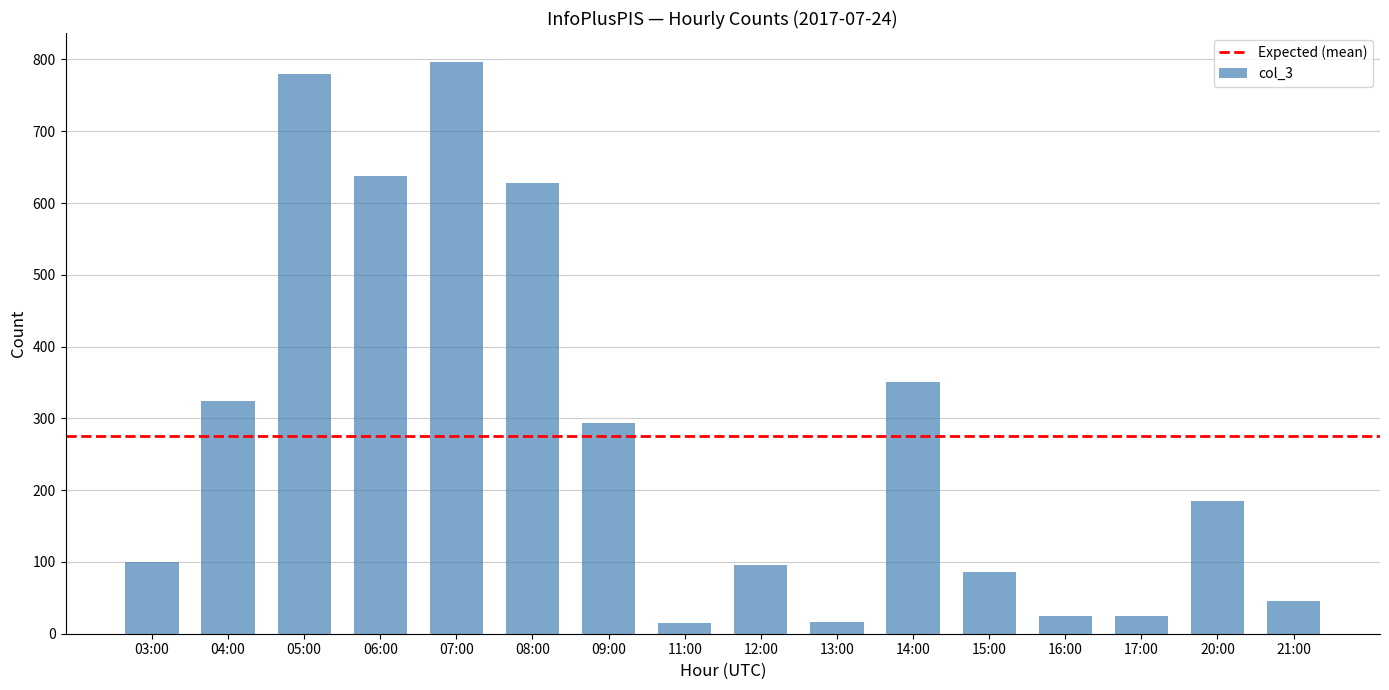

At which category does the chart reach its peak across all series?

07:00